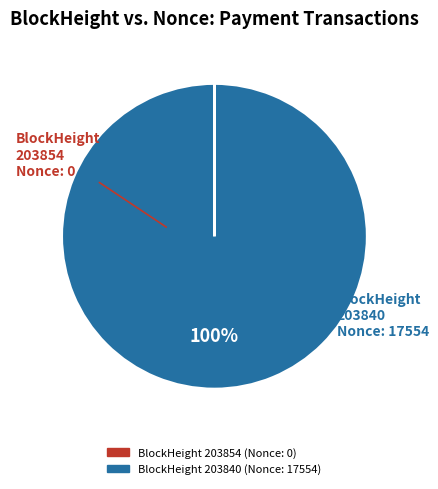

Is BlockHeight 203840 (Nonce: 17554) the majority of the pie?

Yes